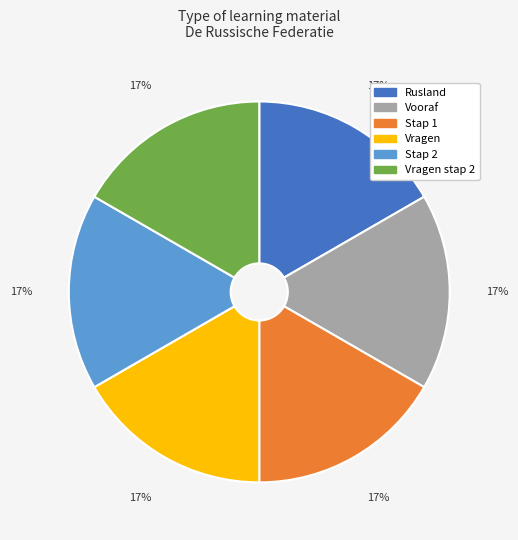

To the nearest percent, what portion does Vragen stap 2 represent?

17%